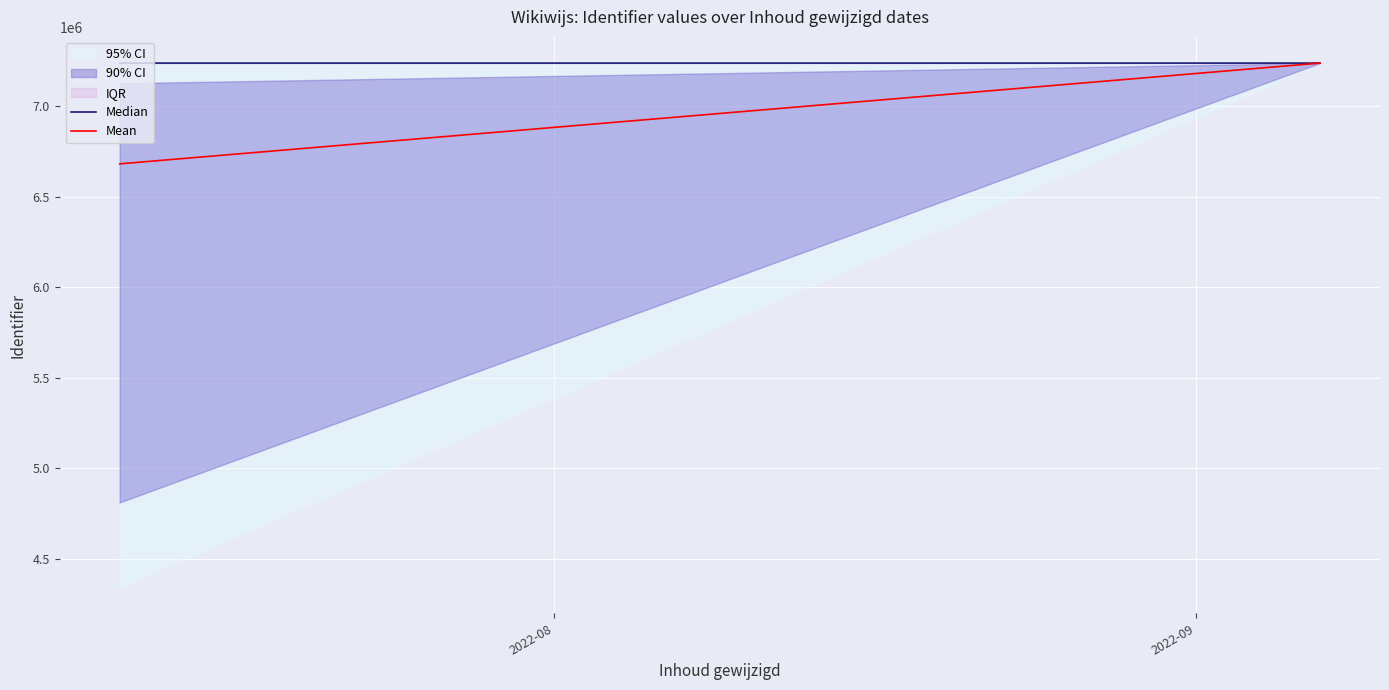

Count the number of categories in the chart.

2